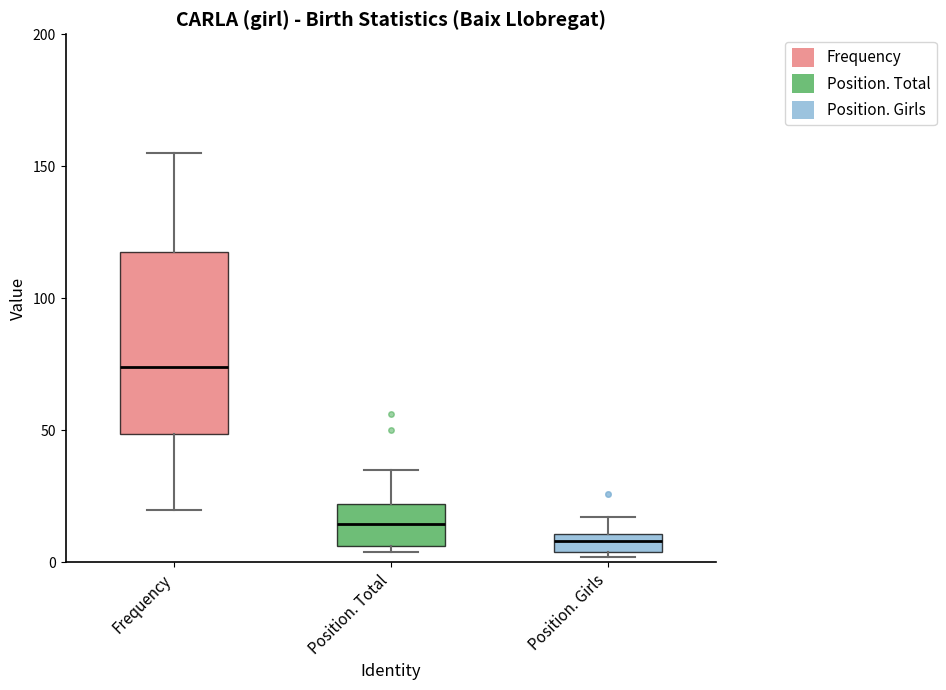

Which box has the lowest median line?

Position. Girls